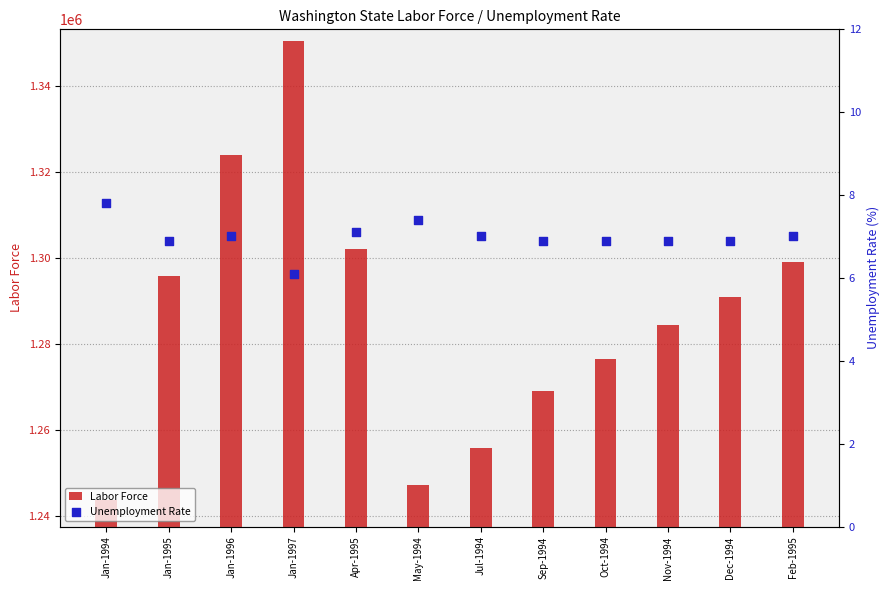

Which series contains the lowest Y value?

Unemployment Rate